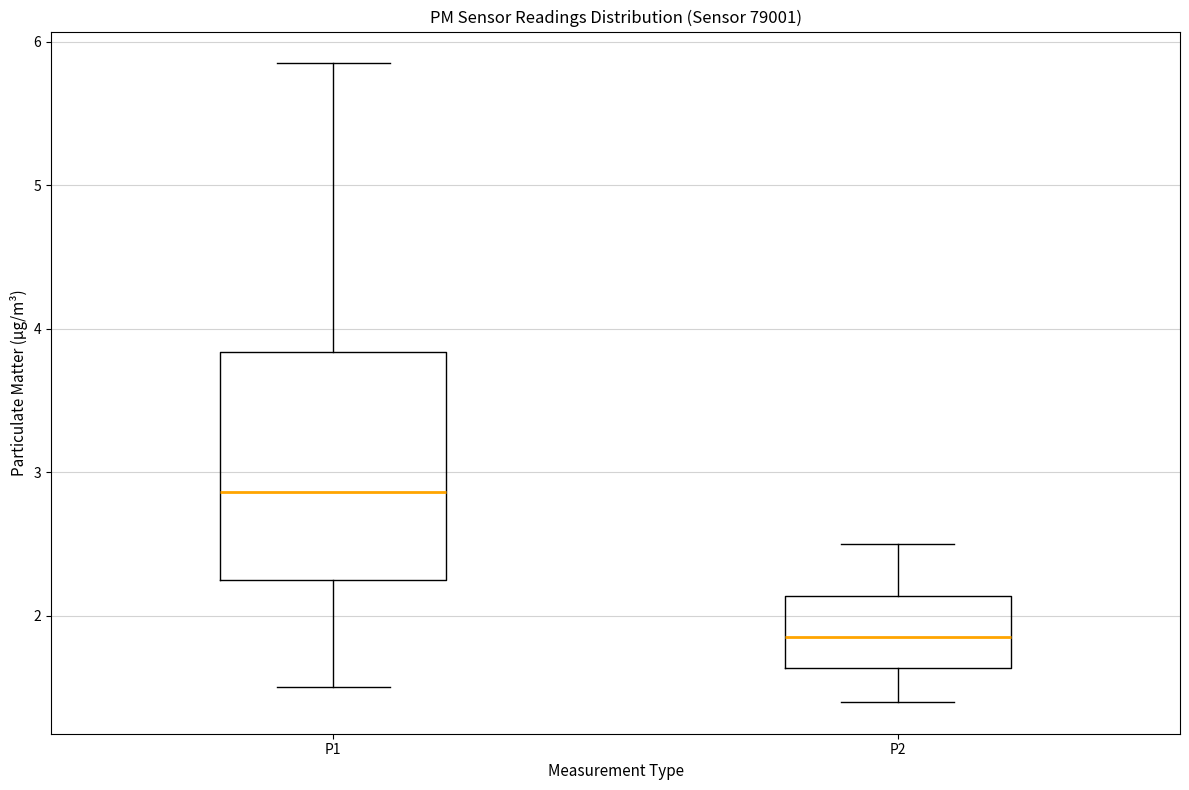

Where is the upper edge of the box for P1 on the y-axis? The values are not printed on the chart, so give them approximately, as read against the axis.

3.8